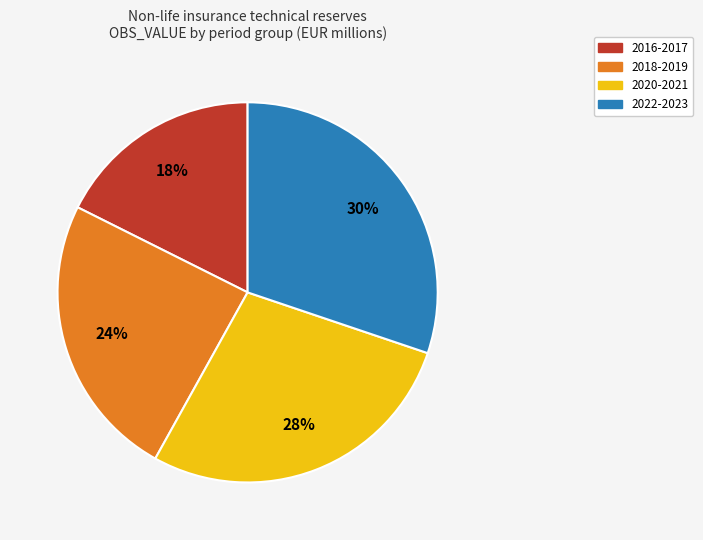

Combined, do 2018-2019 and 2020-2021 account for over 50%?

Yes